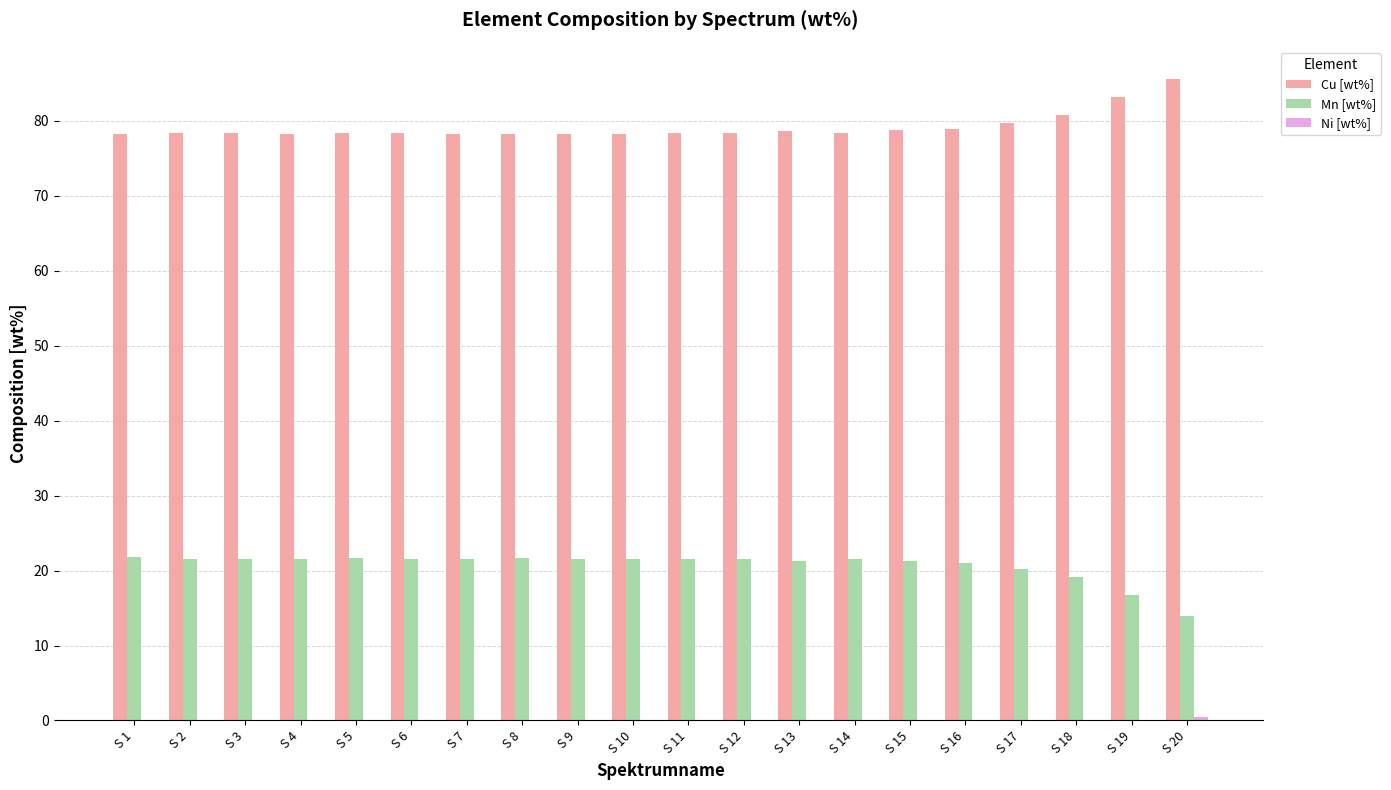

Is it true that Mn [wt%] equals 32.1 at S 8?

False